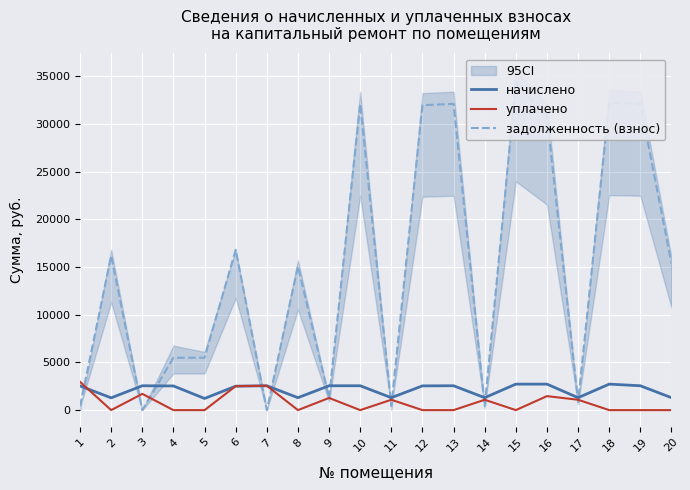

The value of начислено at 2 is 1287.0. True or false?

True